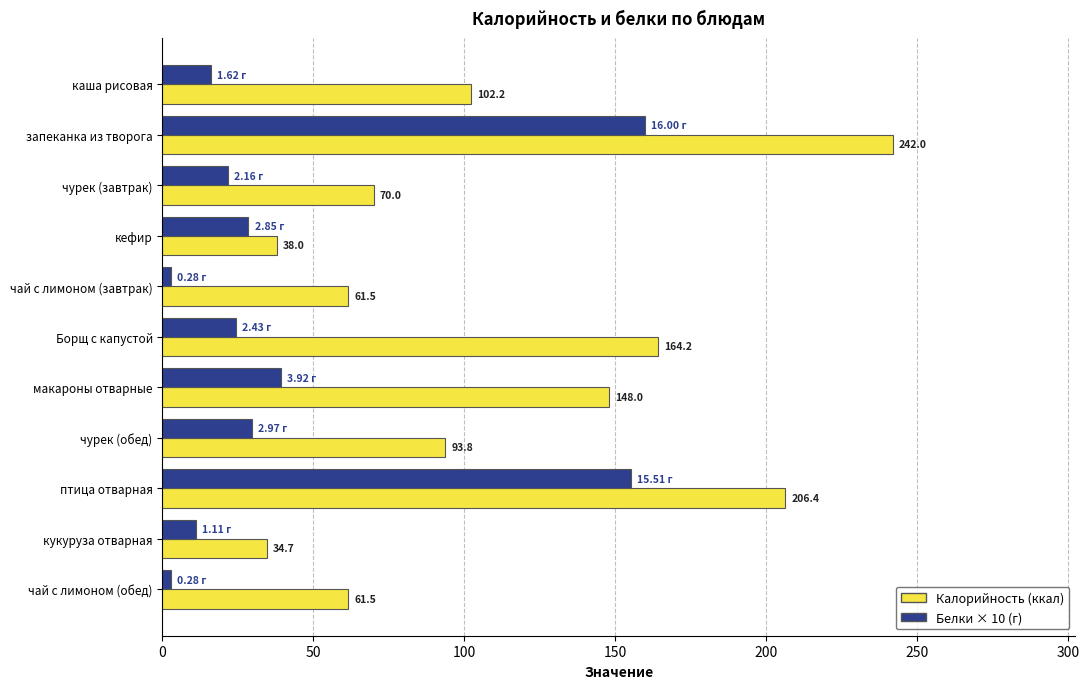

Which series has the largest range (max minus min)?

Калорийность (ккал)